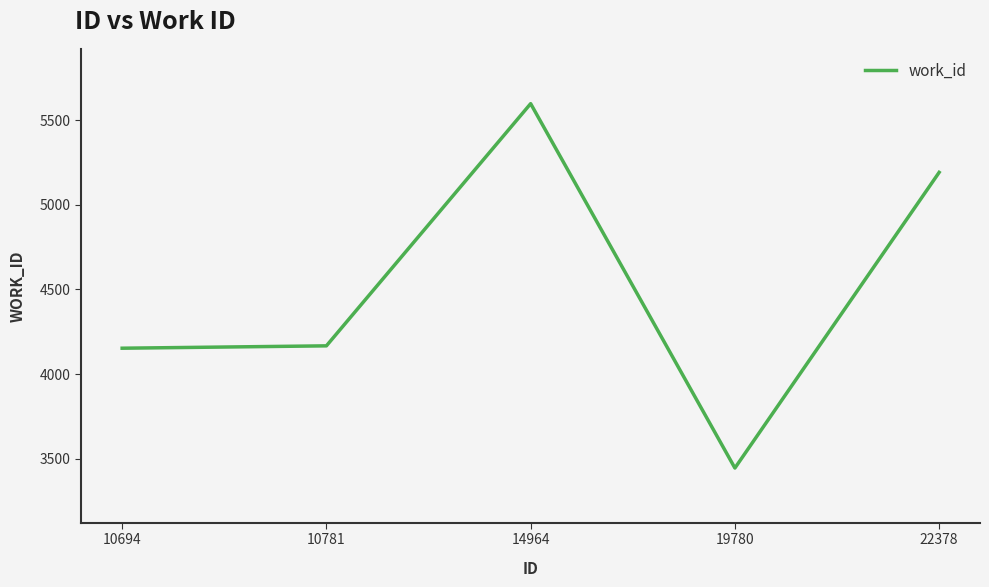

Which has a higher value, 22378 or 10694?

22378